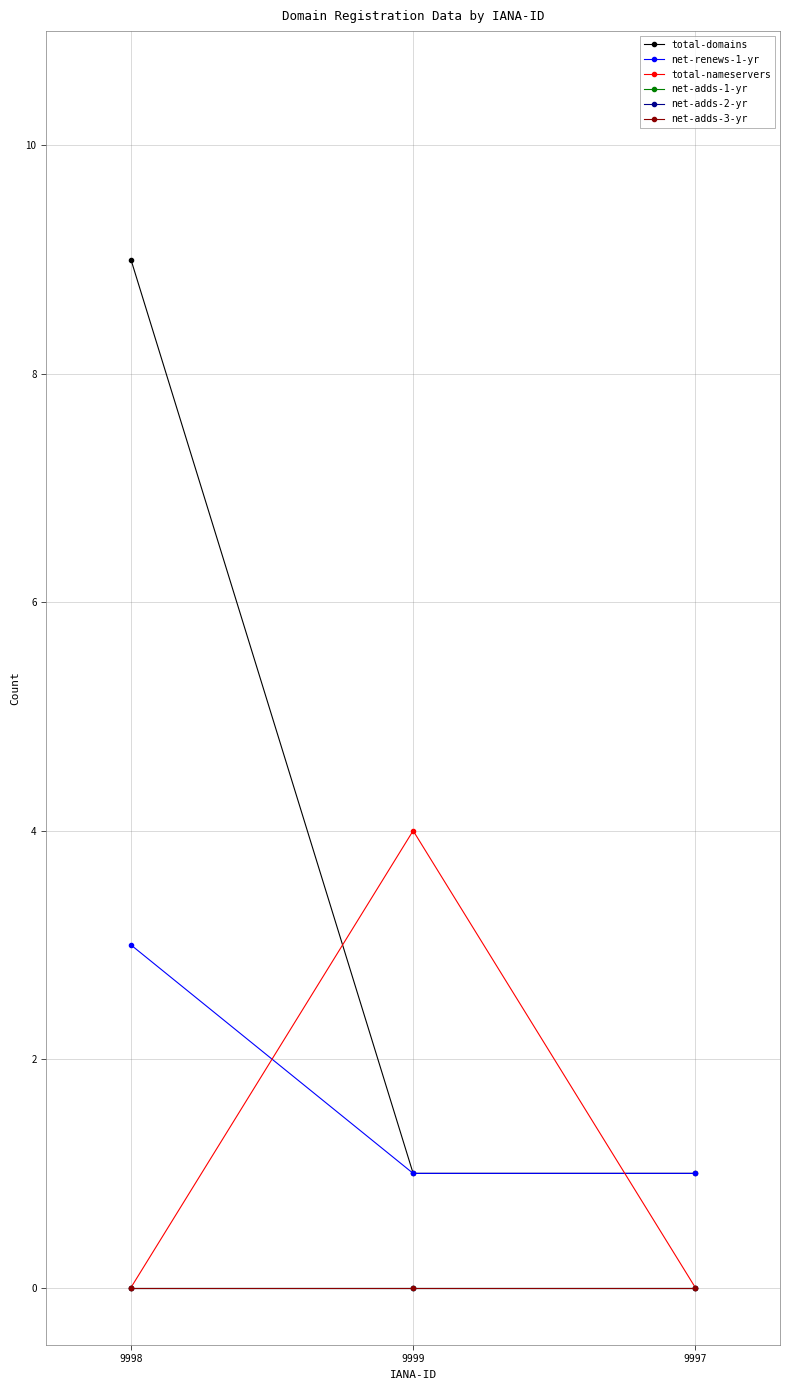

Does the chart have visible grid lines?

Yes